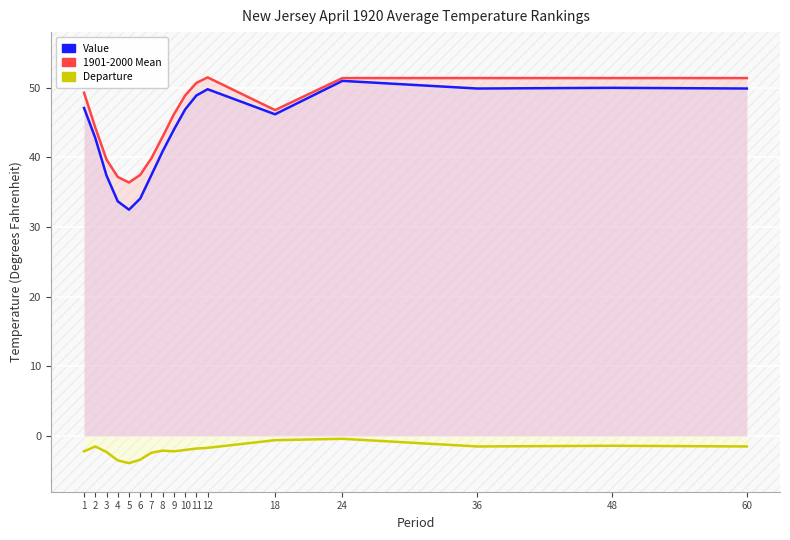

What is the value of the Value point at the 8th from the left?

40.9